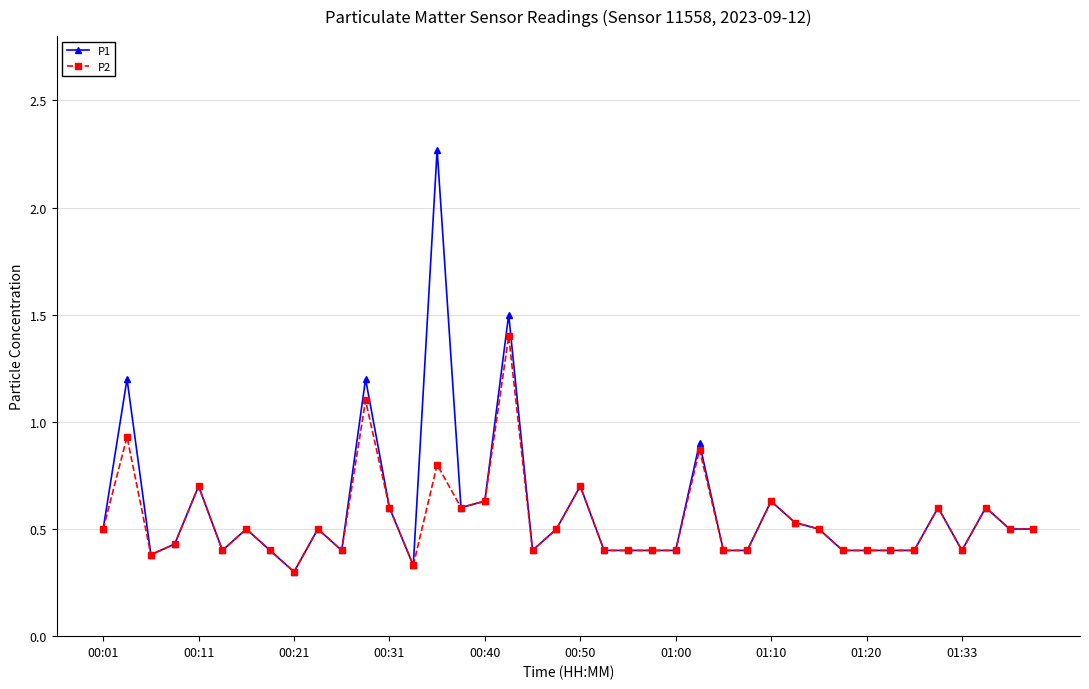

Does the chart display data point markers on the line(s)?

Yes